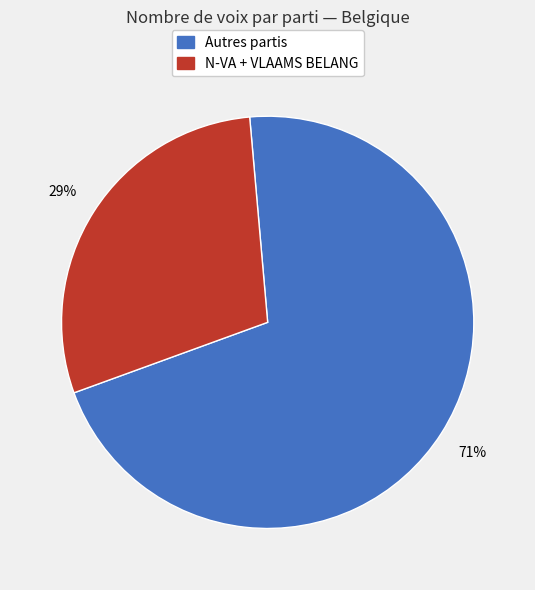

To the nearest percent, what is the average slice percentage?

50%